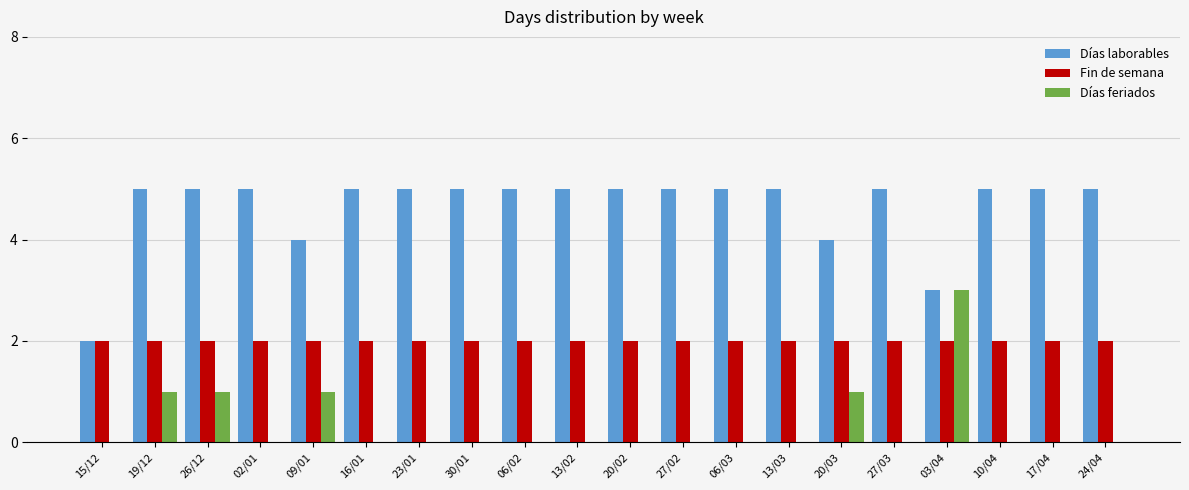

What is the total value across all series at 20/02?

7